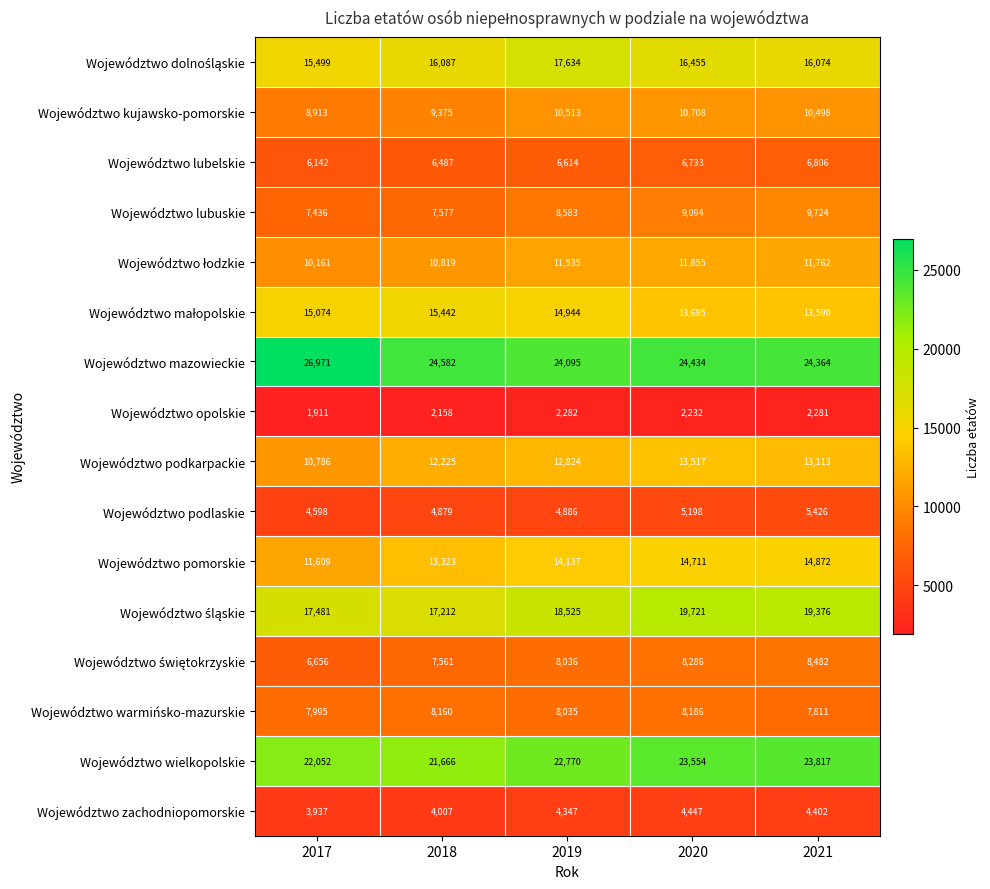

What is the minimum value shown in the chart?

1911